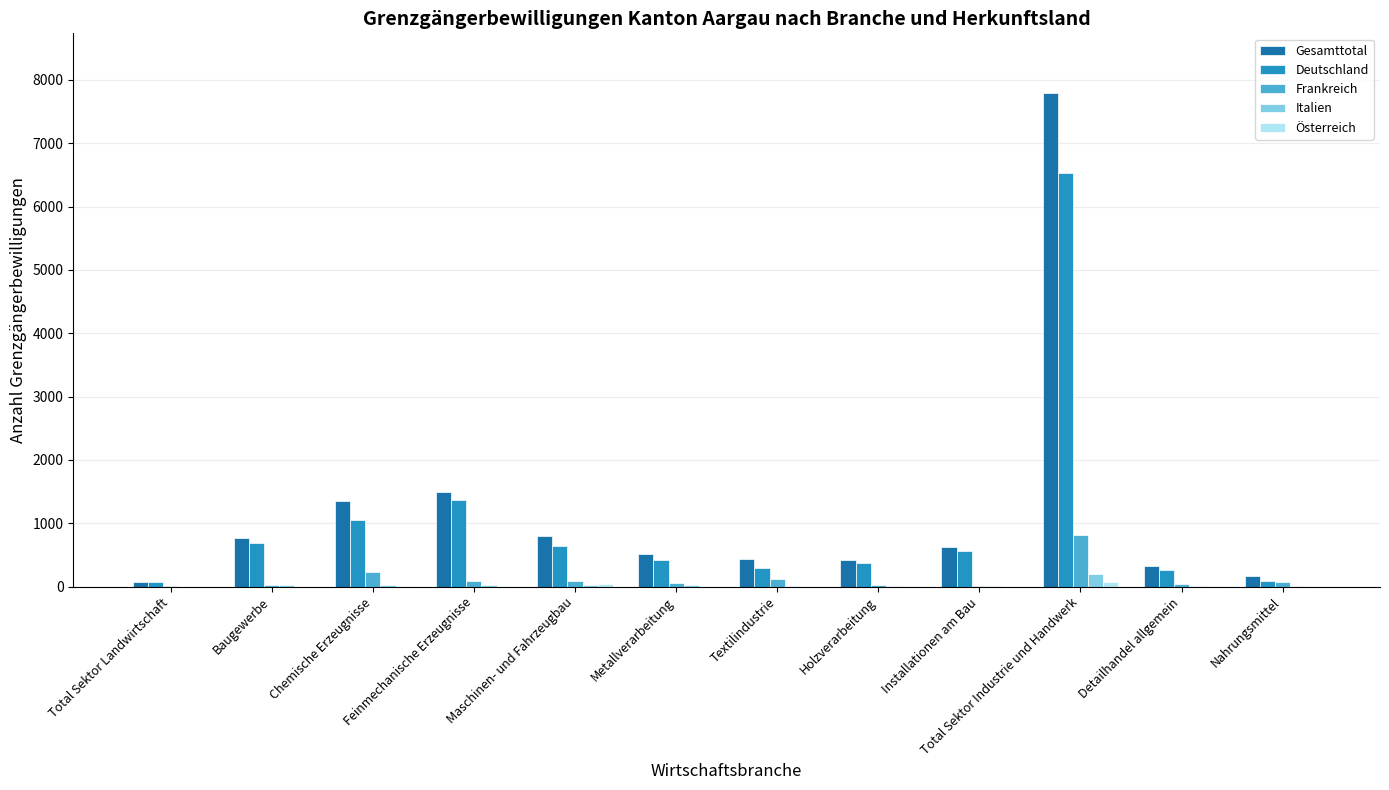

At which category is the sum across all series the highest?

Total Sektor Industrie und Handwerk